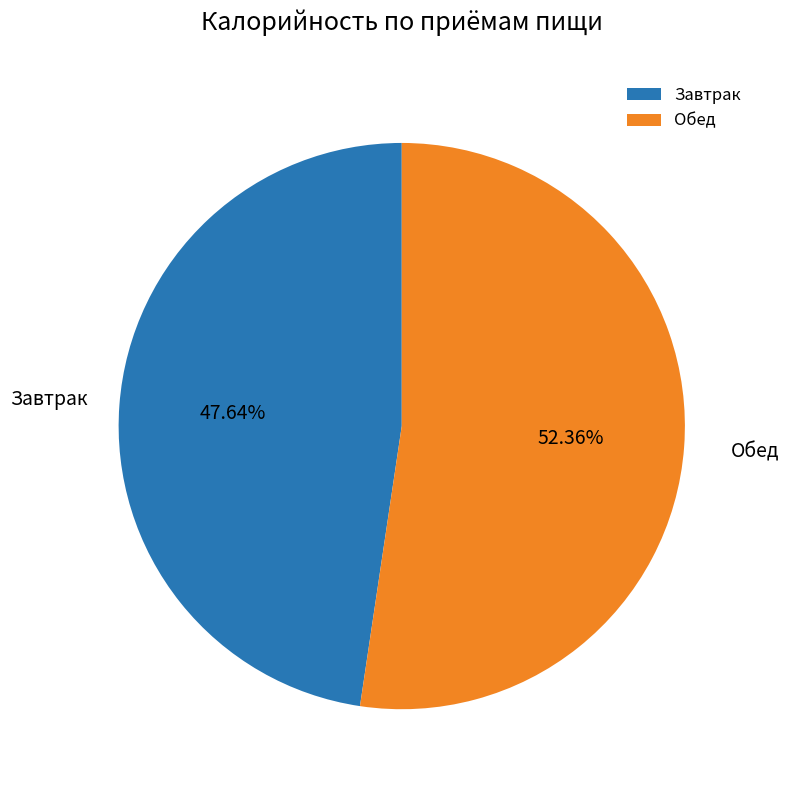

How many segments does this pie chart have?

2